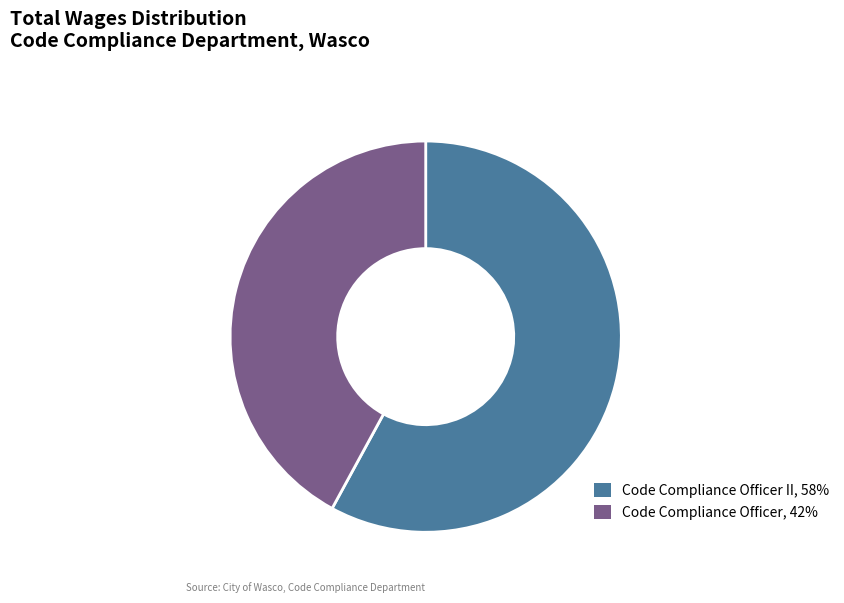

True or false: Code Compliance Officer II, 58% accounts for 58% of the total.

True